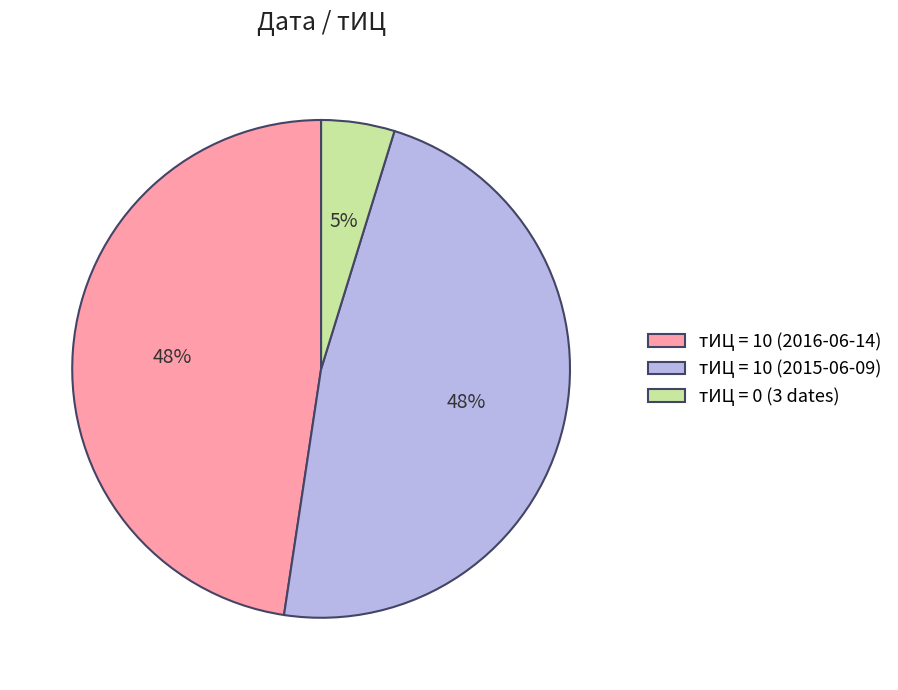

Approximately how many times larger is the value at тИЦ = 10 (2015-06-09) compared to тИЦ = 10 (2016-06-14)?

1.0